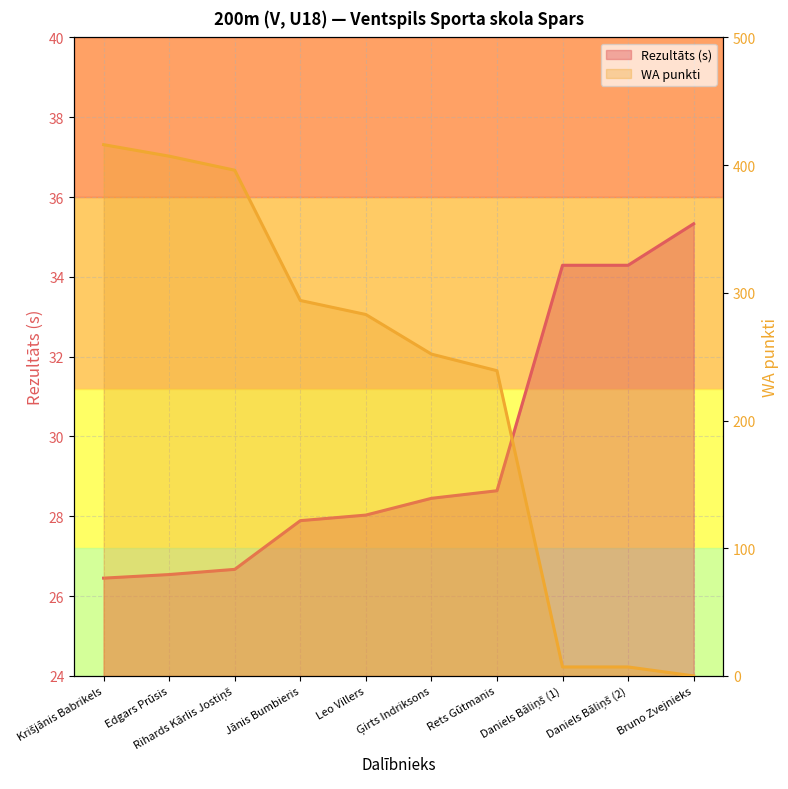

Reading left to right, list all the values displayed in this chart.

Rezultāts: Krišjānis Babrikels=26.4	Edgars Prūsis=26.5	Rihards Kārlis Jostiņš=26.7	Jānis Bumbieris=27.9	Leo Villers=28.0	Ģirts Indriksons=28.4	Rets Gūtmanis=28.6	Daniels Bāliņš (1)=34.3	Daniels Bāliņš (2)=34.3	Bruno Zvejnieks=35.3
WA: Krišjānis Babrikels=416.0	Edgars Prūsis=407.0	Rihards Kārlis Jostiņš=396.0	Jānis Bumbieris=294.0	Leo Villers=283.0	Ģirts Indriksons=252.0	Rets Gūtmanis=239.0	Daniels Bāliņš (1)=7.0	Daniels Bāliņš (2)=7.0	Bruno Zvejnieks=0.0